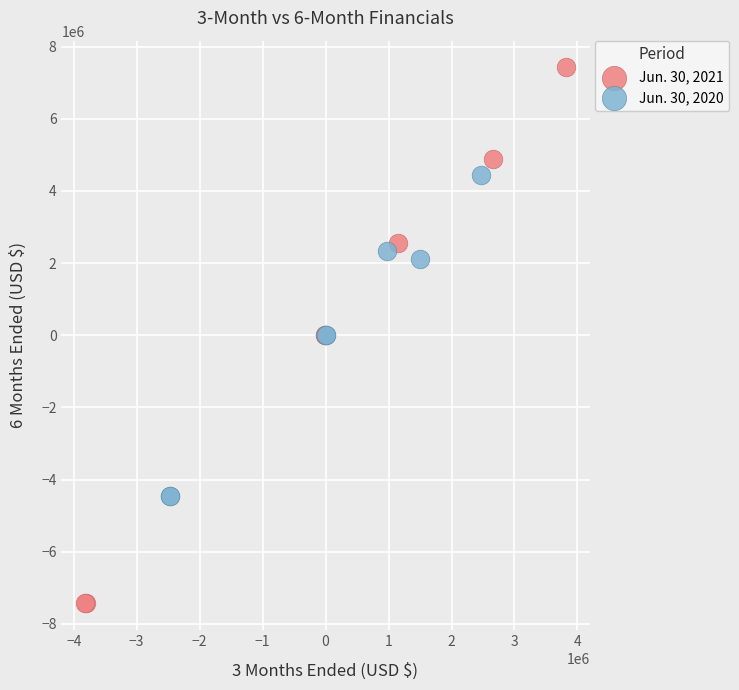

Which series contains the lowest Y value?

Jun. 30, 2021